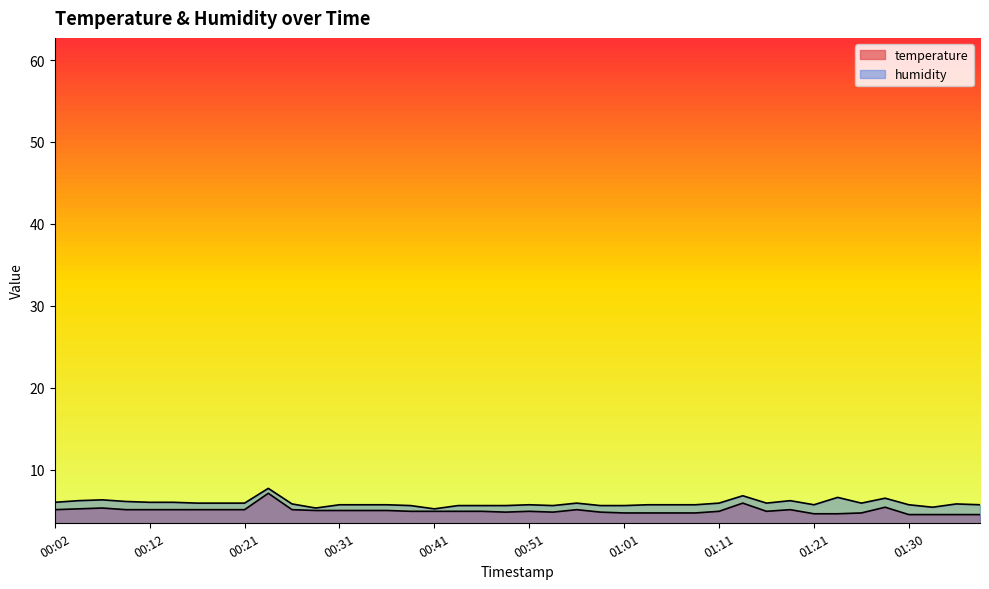

Count the number of categories in the chart.

40